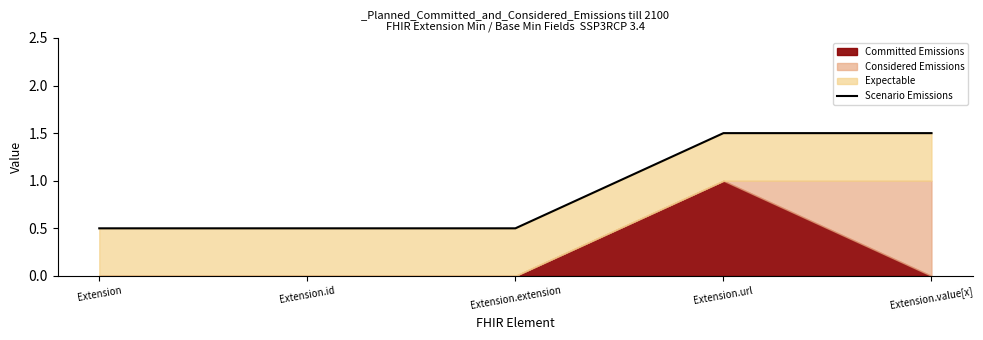

What is the sum of the values at Extension.extension and Extension?

1.0